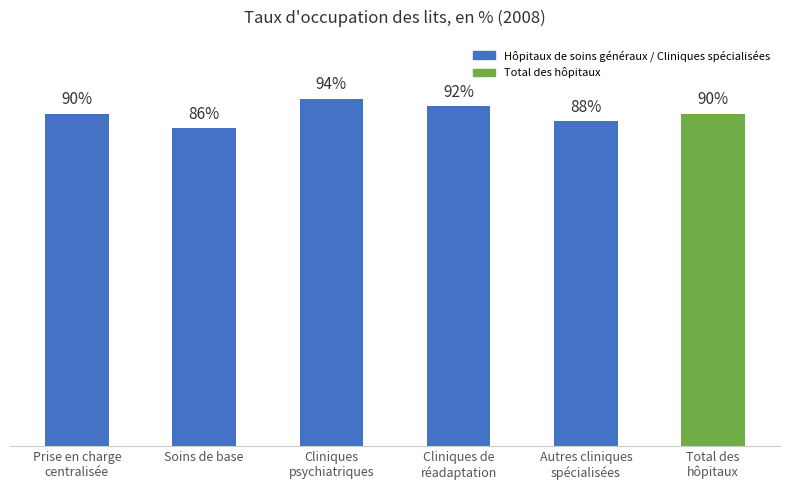

At which category does the chart reach its minimum across all series?

Soins de base